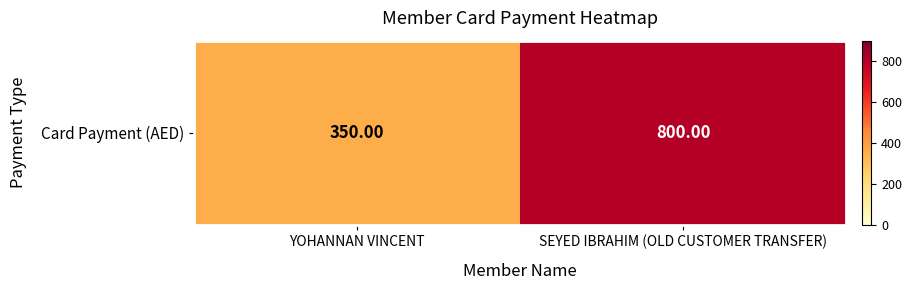

Which has a higher value, SEYED IBRAHIM (OLD CUSTOMER TRANSFER) or YOHANNAN VINCENT?

SEYED IBRAHIM (OLD CUSTOMER TRANSFER)